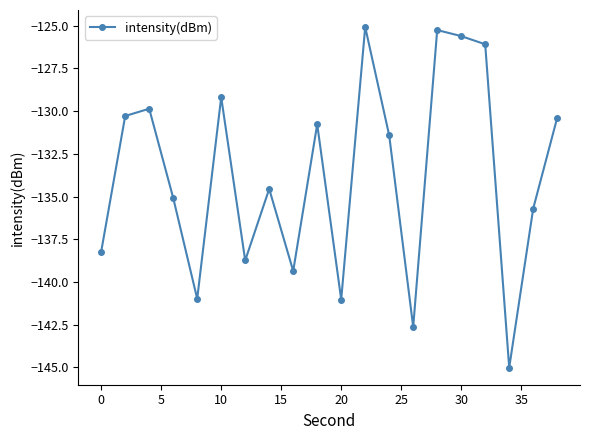

What is the greatest value displayed?

-125.1